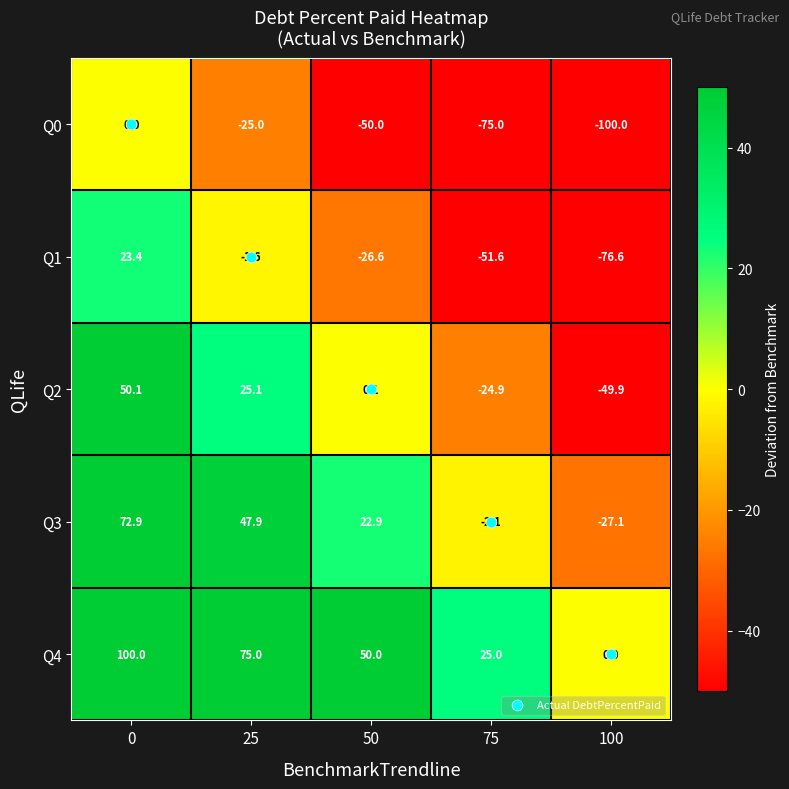

What is the maximum value shown in the chart?

100.0